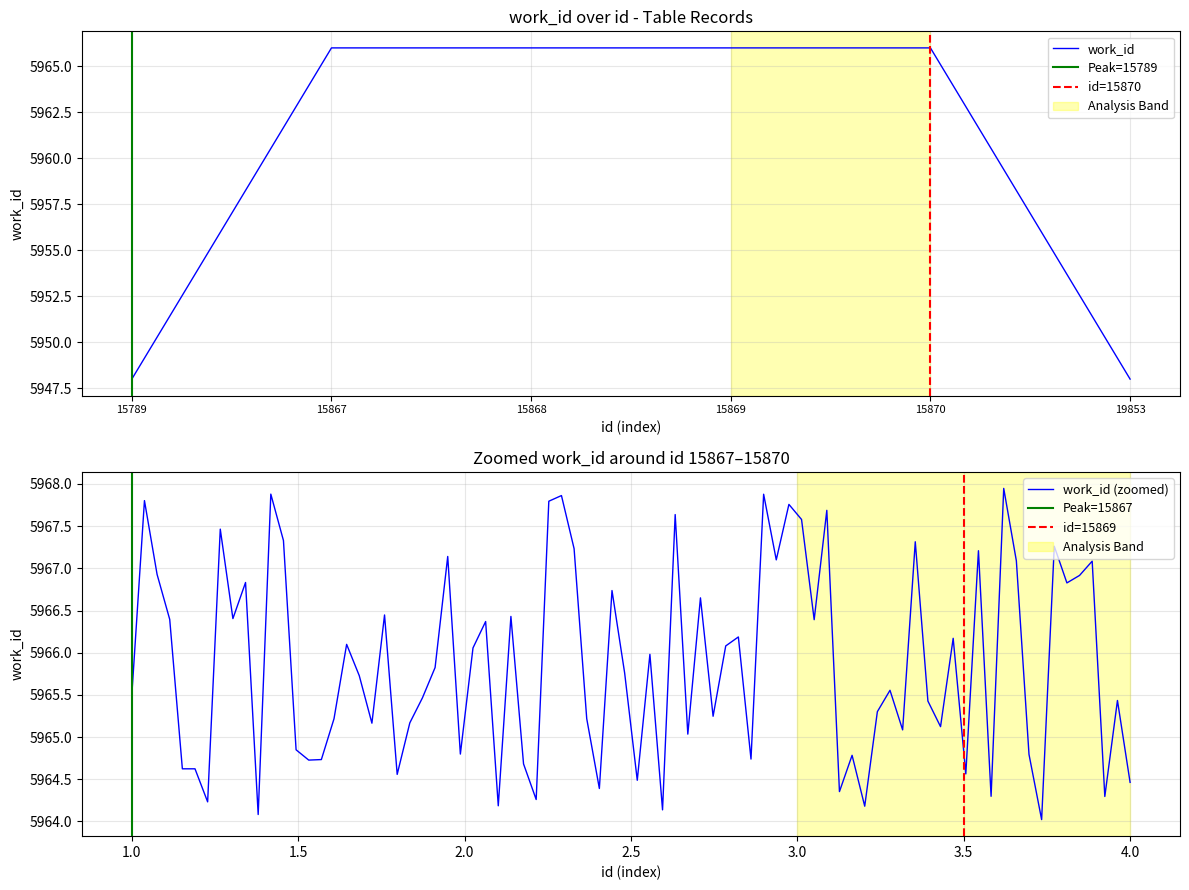

What is the approximate value at 15867, to the nearest 10?

5970